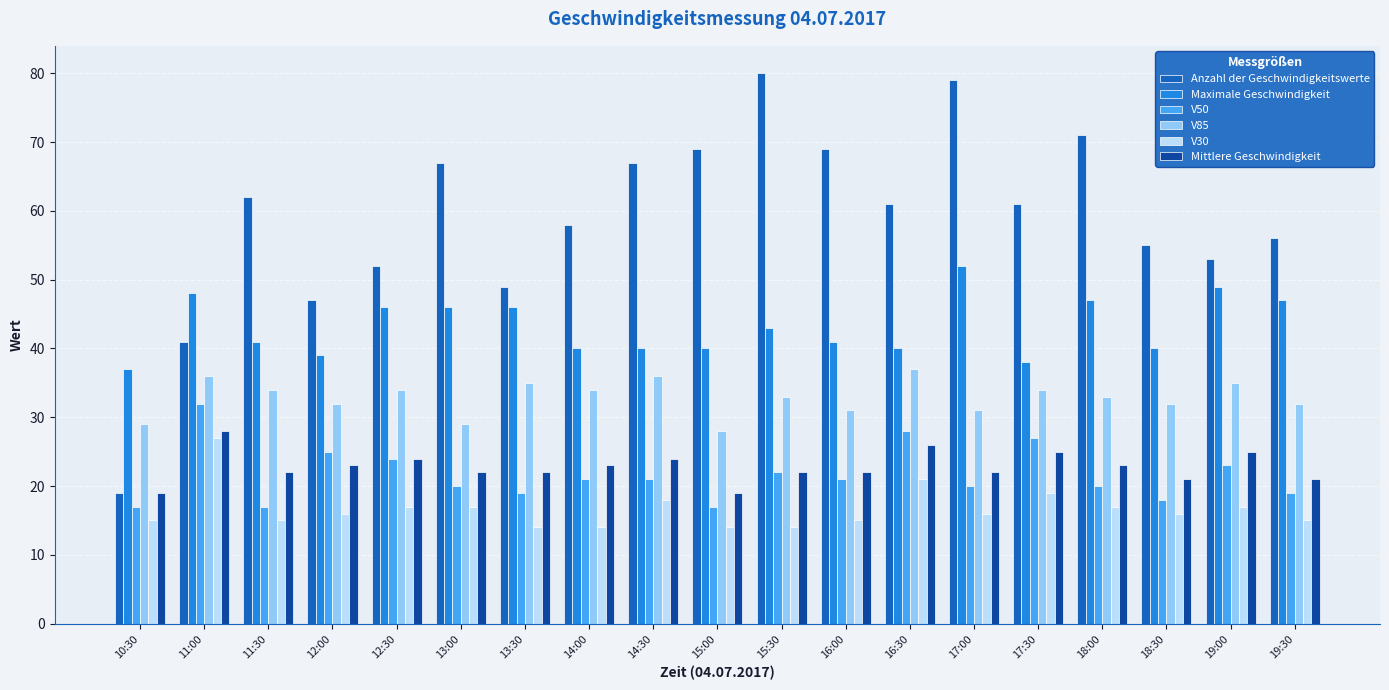

What is the average value of the V85 series?

33